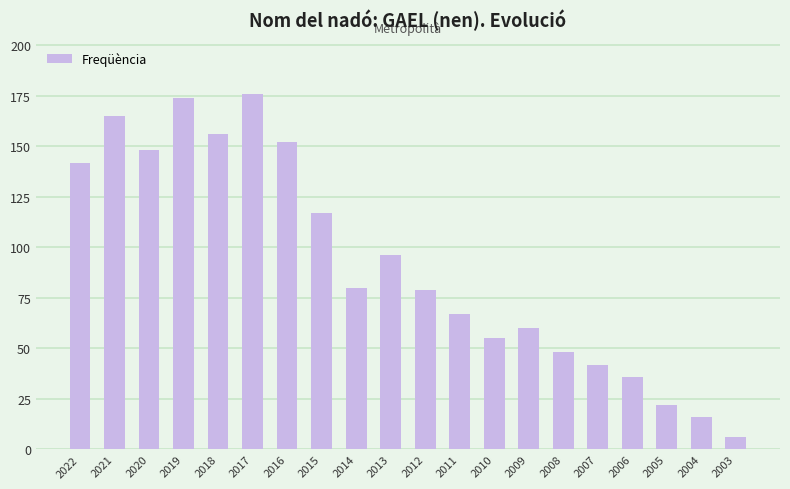

What is the sum of the values at 2019 and 2014?

254